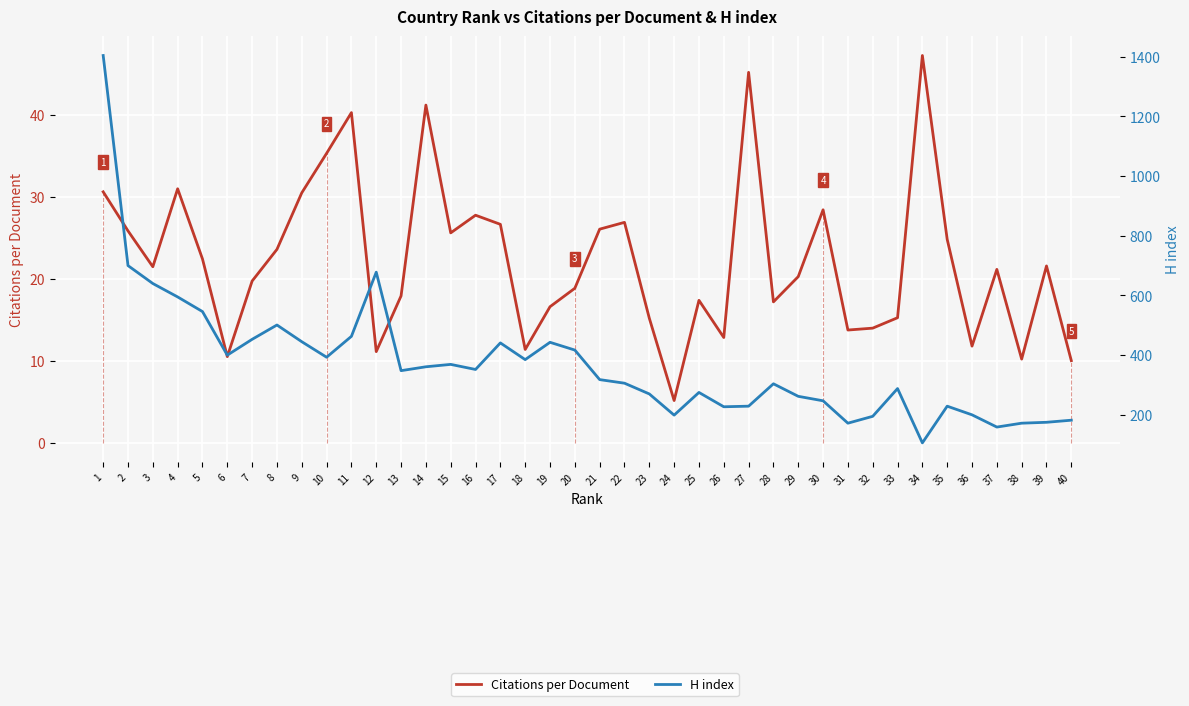

How many interior local peaks does the H index series have?

9